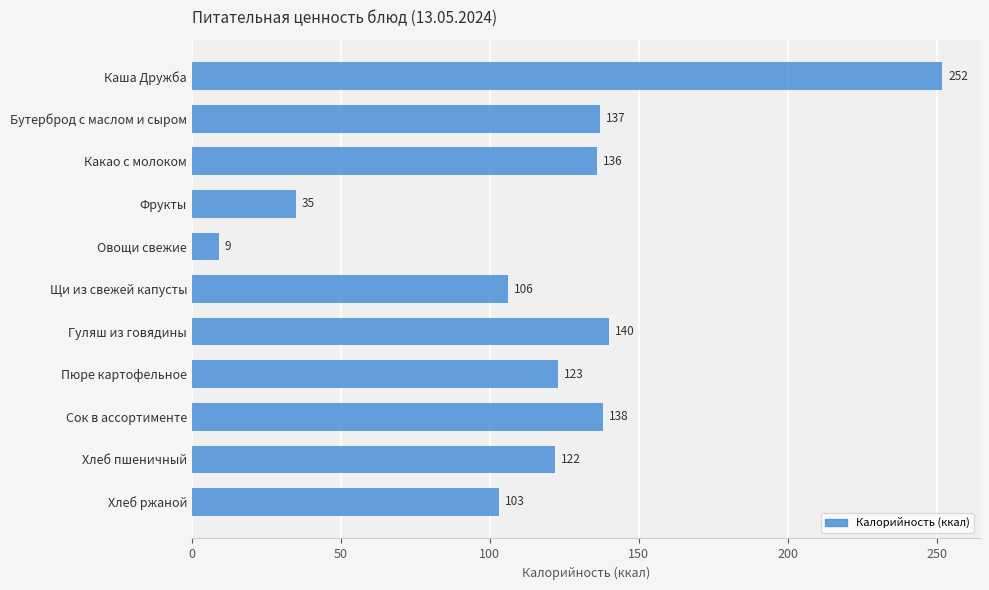

What is the difference between the maximum and minimum values?

243